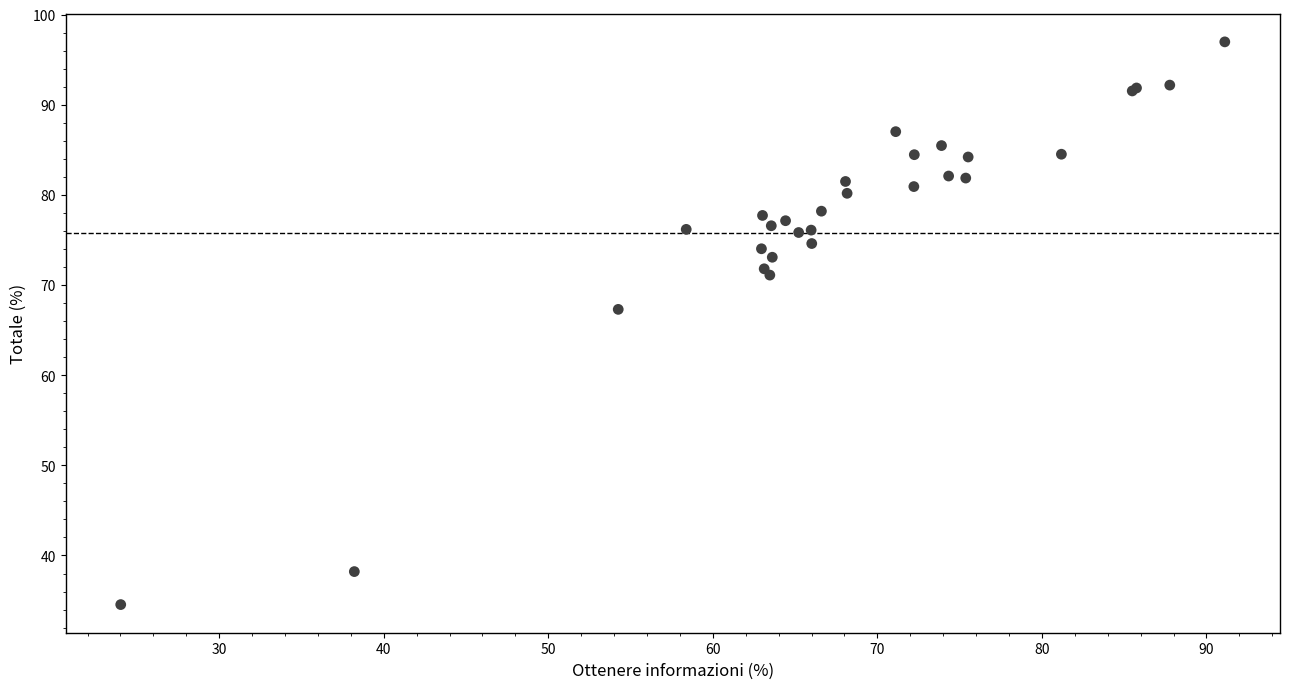

What Y value in the scatter plot is closest to 65?

67.3